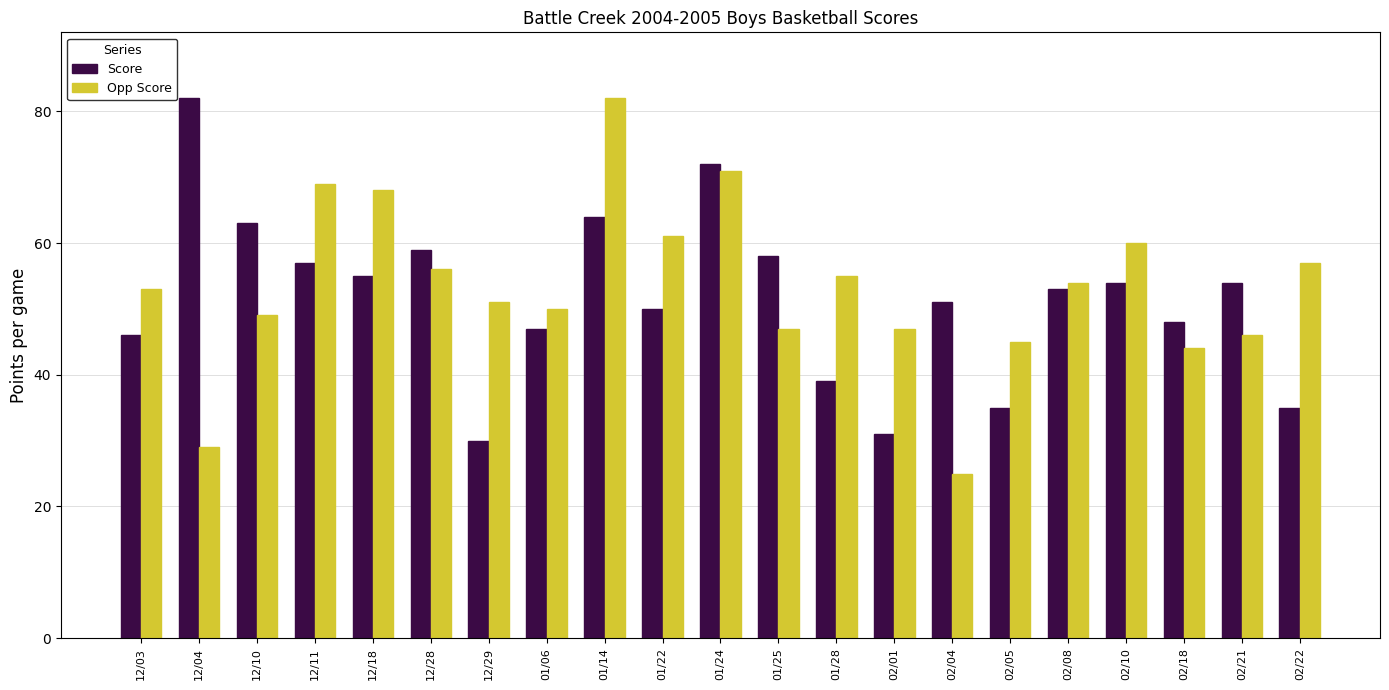

Is the value of Opp Score at 01/25 greater than the value of Score at 02/18?

No